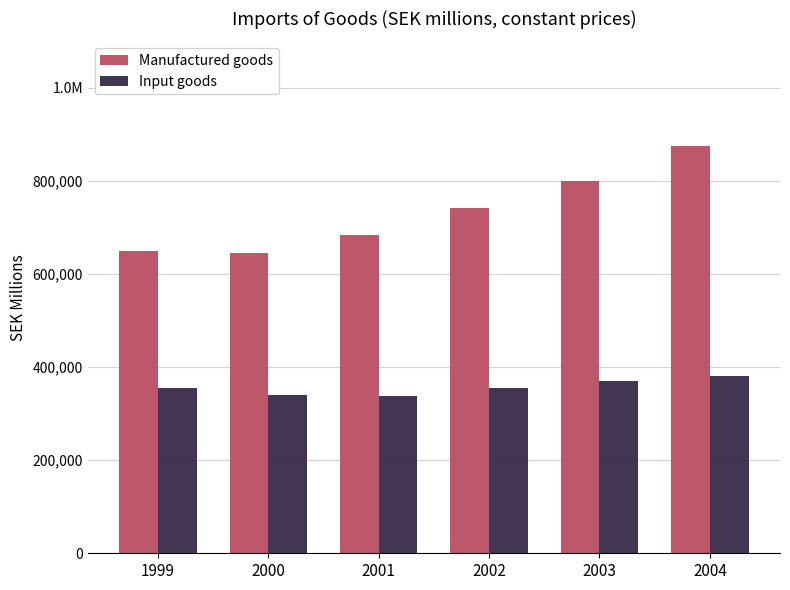

Does the chart contain stacked bars?

No